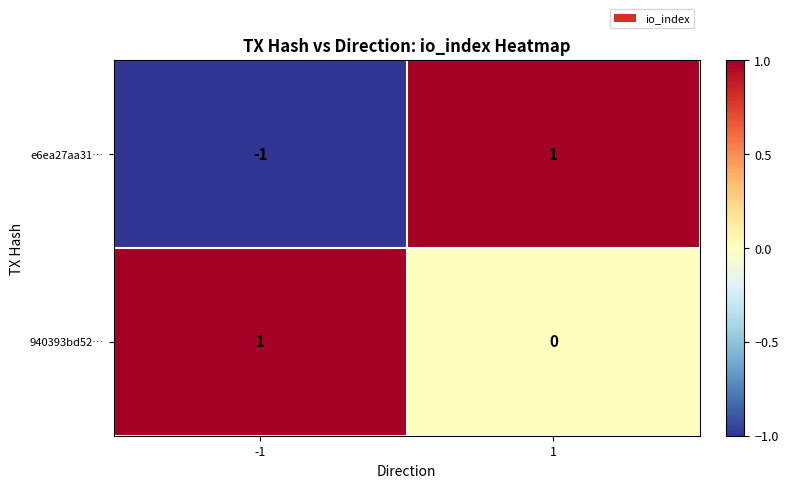

The e6ea27aa31… series shows -2 at -1. True or false?

False